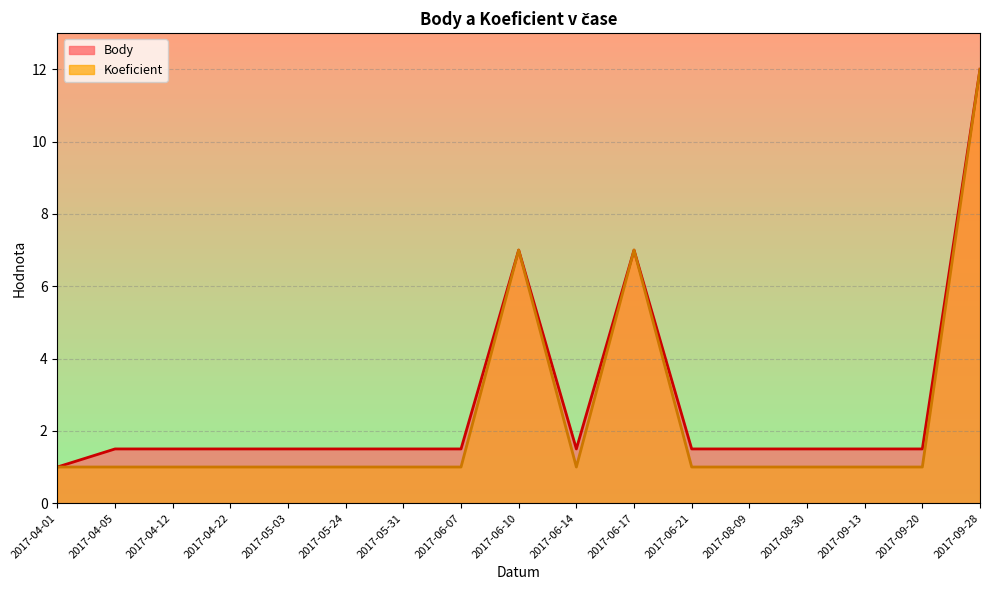

Rank the series at 2017-06-17 from lowest to highest value.

Body, Koeficient